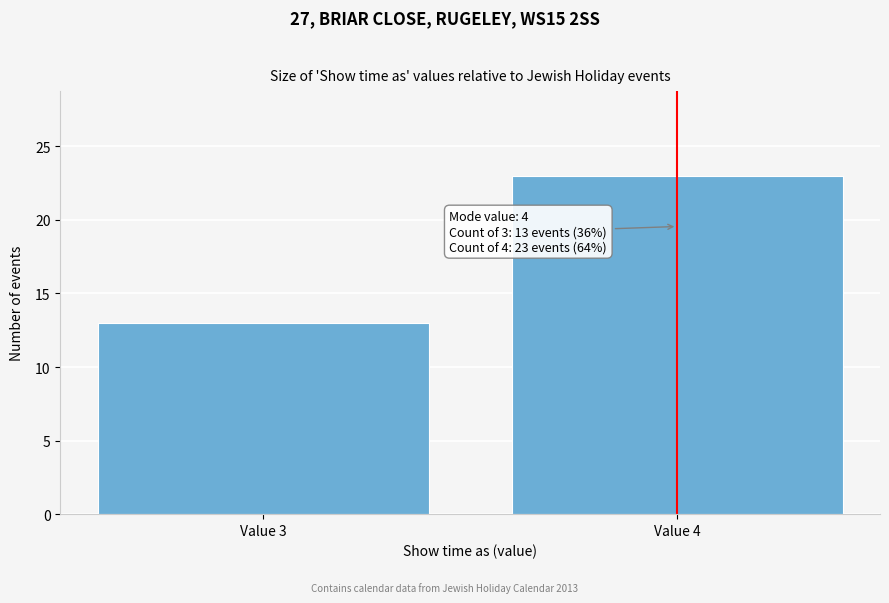

Reading right to left, transcribe all the data shown in this chart.

23	13